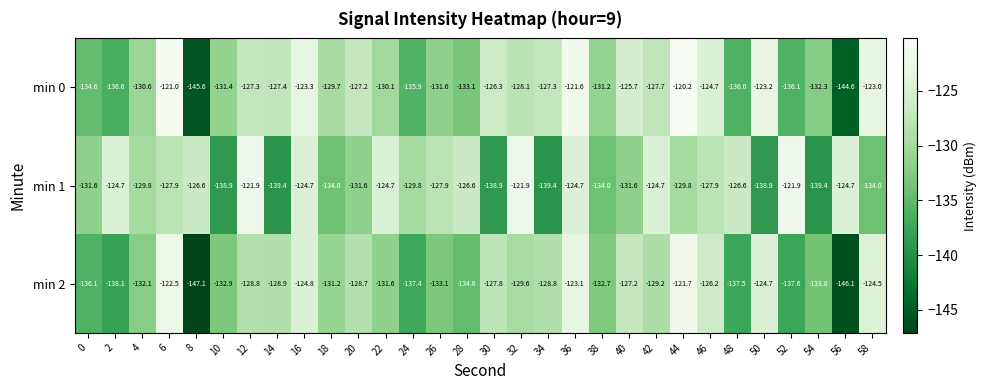

Between 2 and 10, which series saw the biggest shift?

min 1